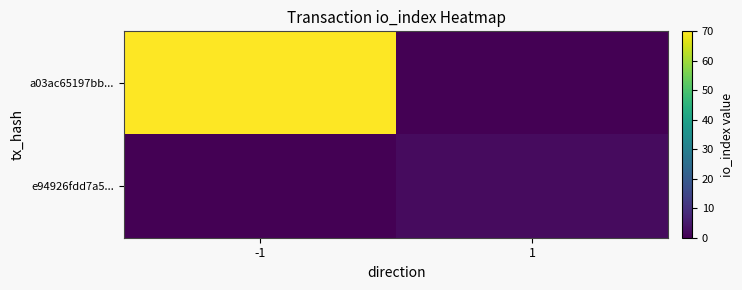

Rank the series by their average value, from lowest to highest.

e94926fdd7a5..., a03ac65197bb...